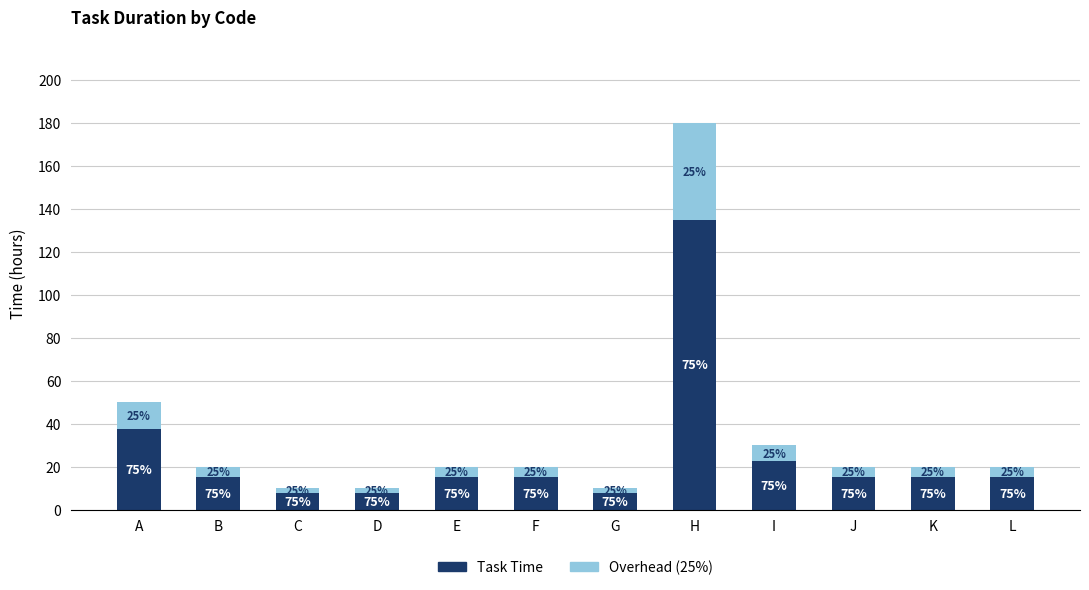

At how many categories does at least one series exceed 133?

1